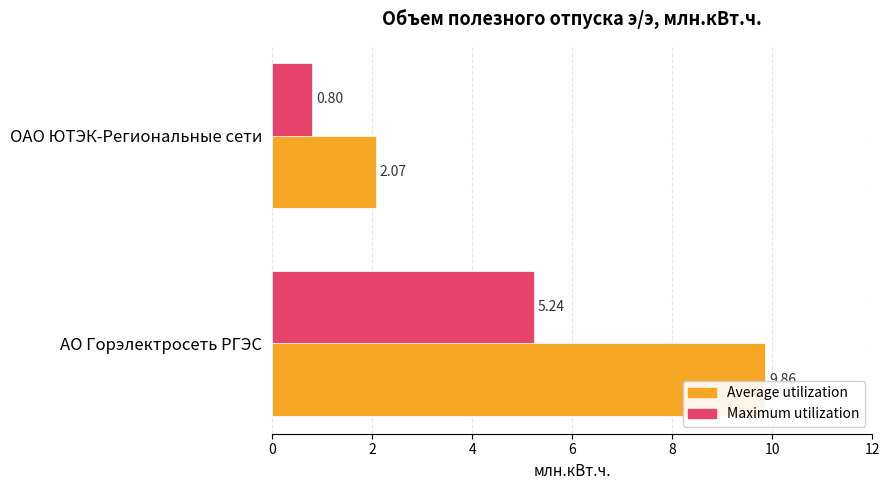

What is the average value of the Average utilization series?

6.0